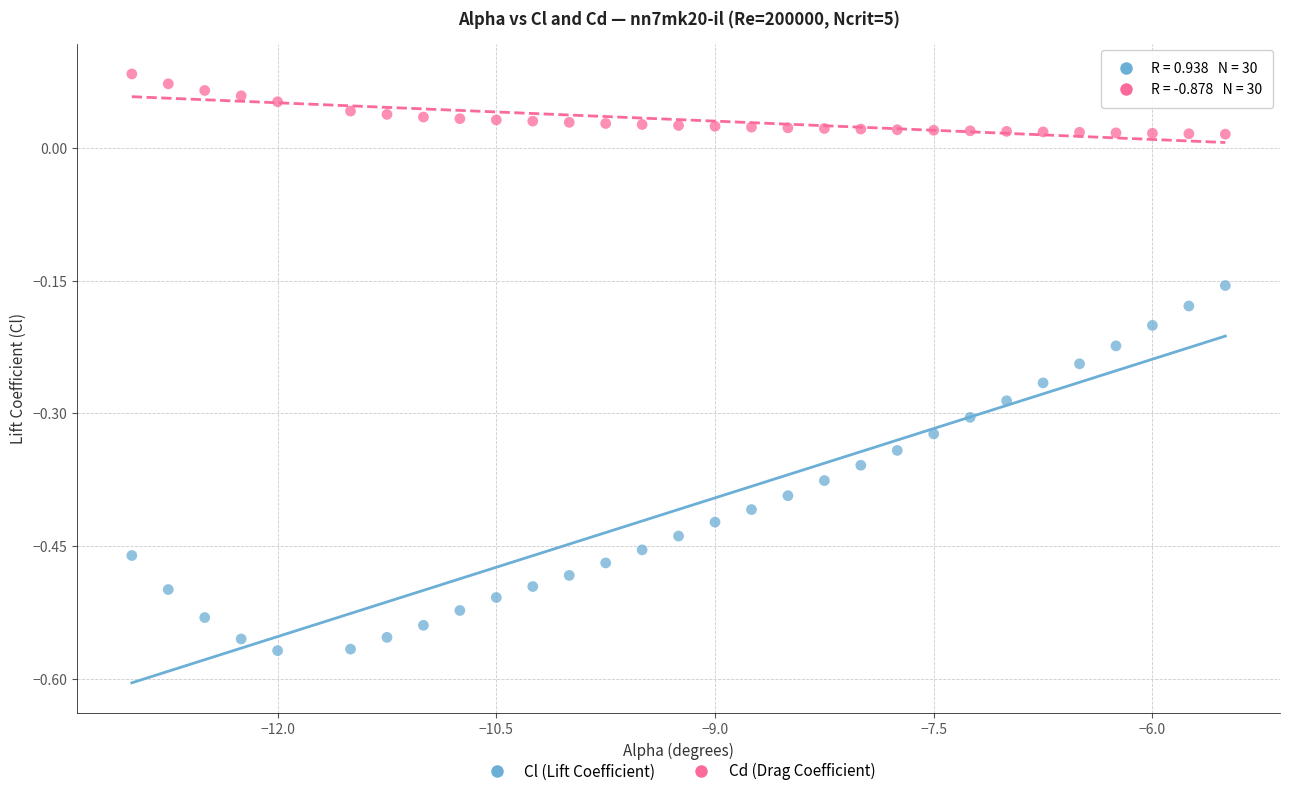

Which series has the largest Y range (max minus min)?

Cl (Lift Coefficient)